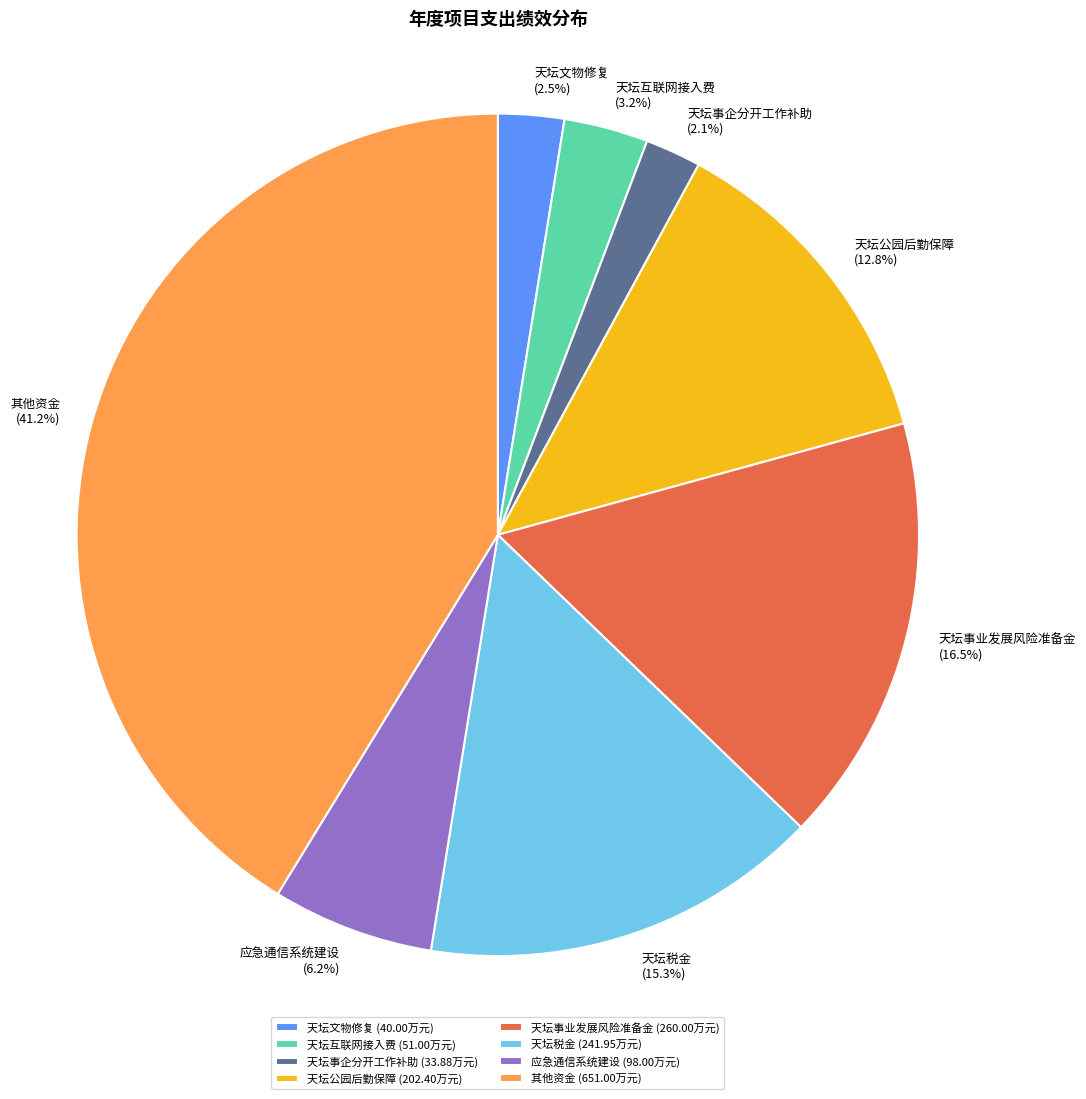

How much of the chart is everything except 天坛互联网接入费?

96.8%